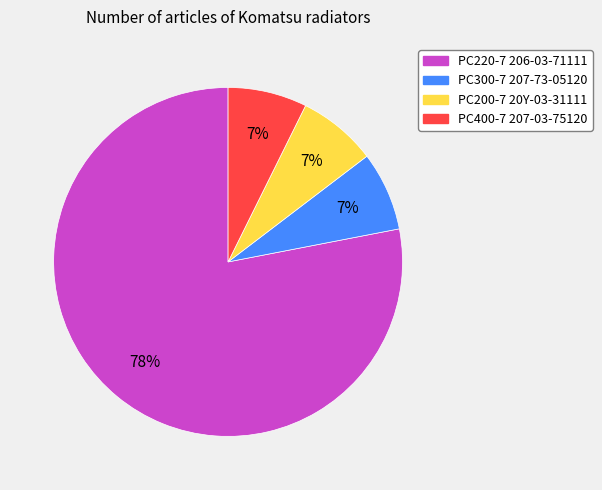

What is the majority slice?

PC220-7 206-03-71111